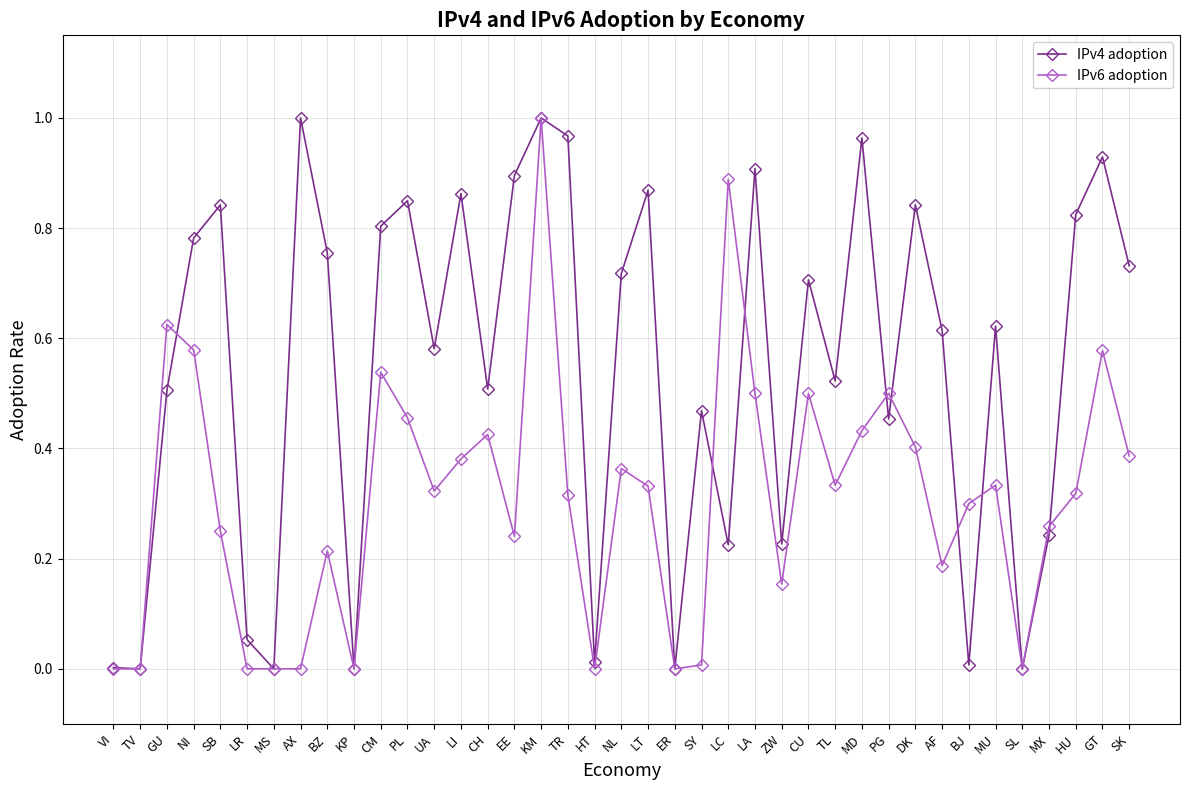

What is the label of the 6th point from the right?

MU